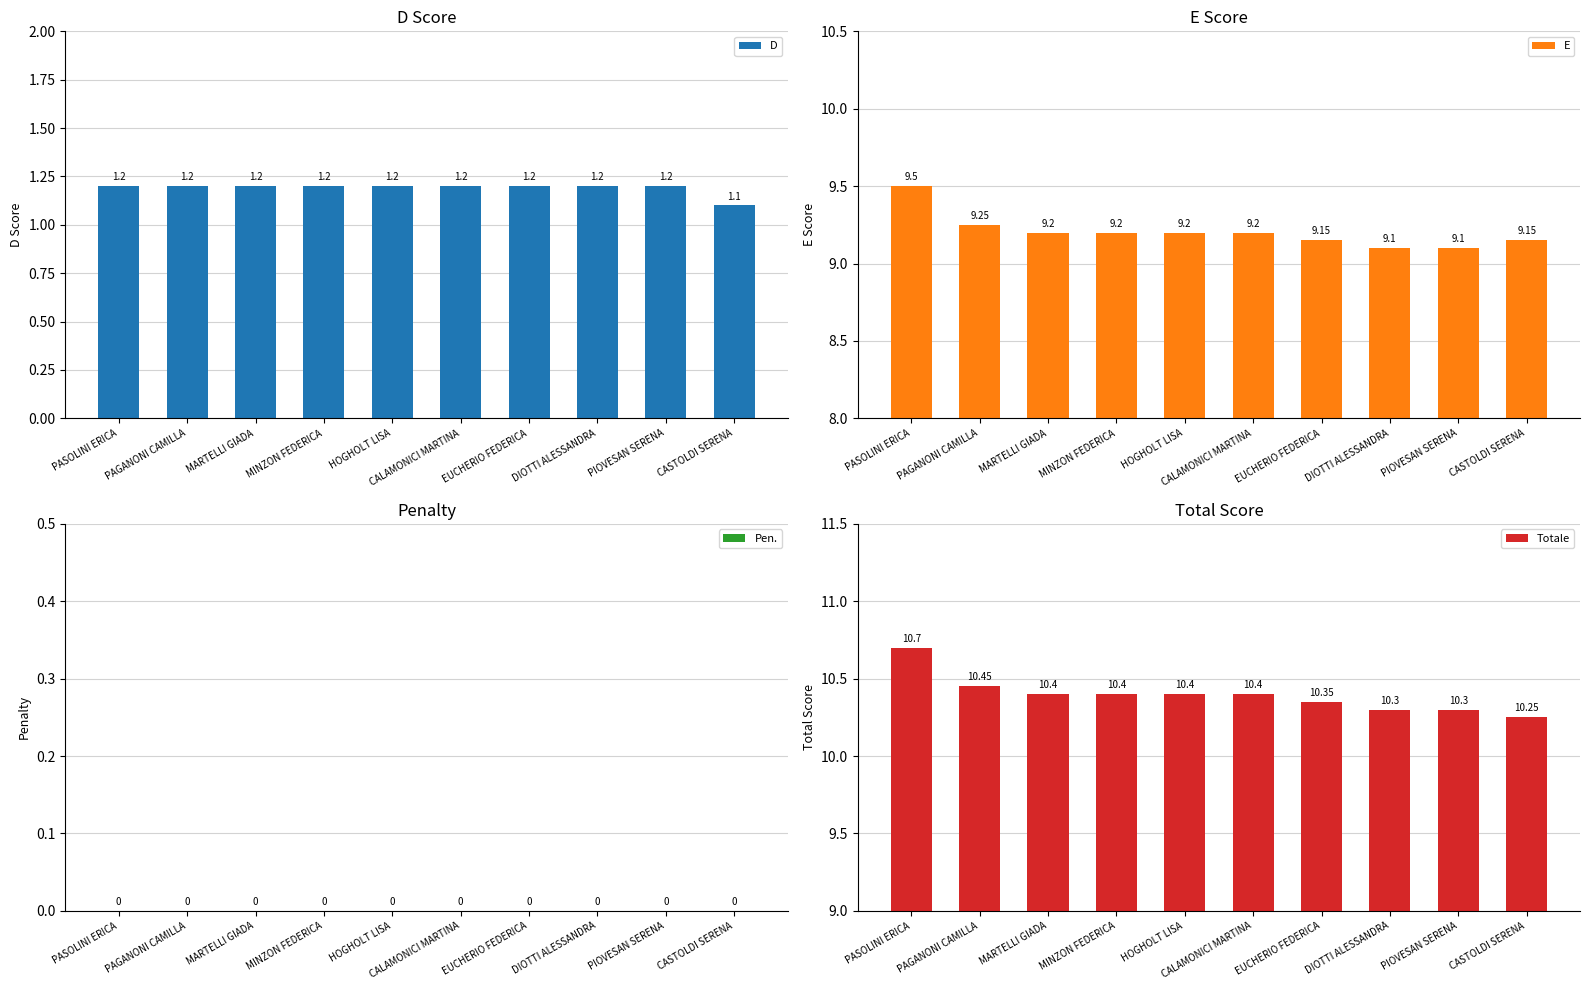

Which series changed the most between EUCHERIO FEDERICA and CASTOLDI SERENA?

D